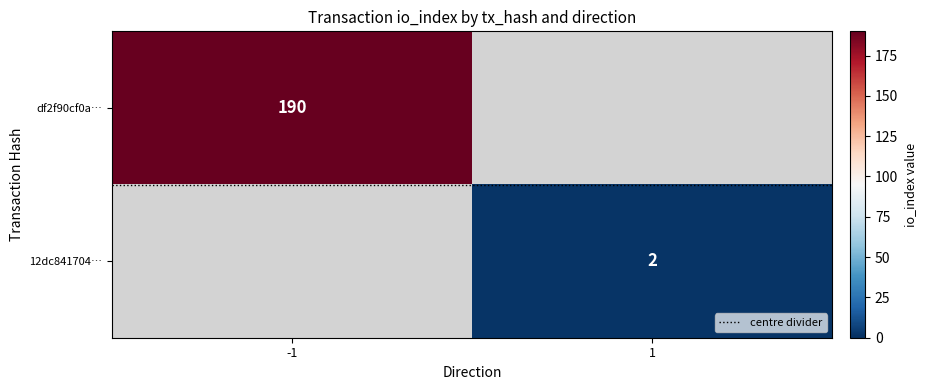

At how many categories does at least one series exceed 44?

1